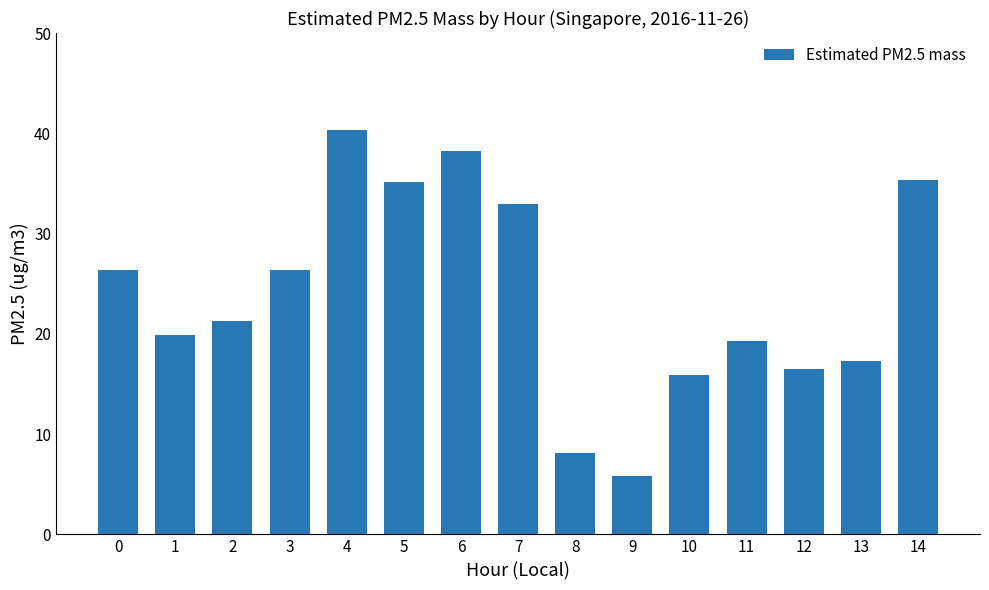

What is the minimum value shown in the chart?

5.8